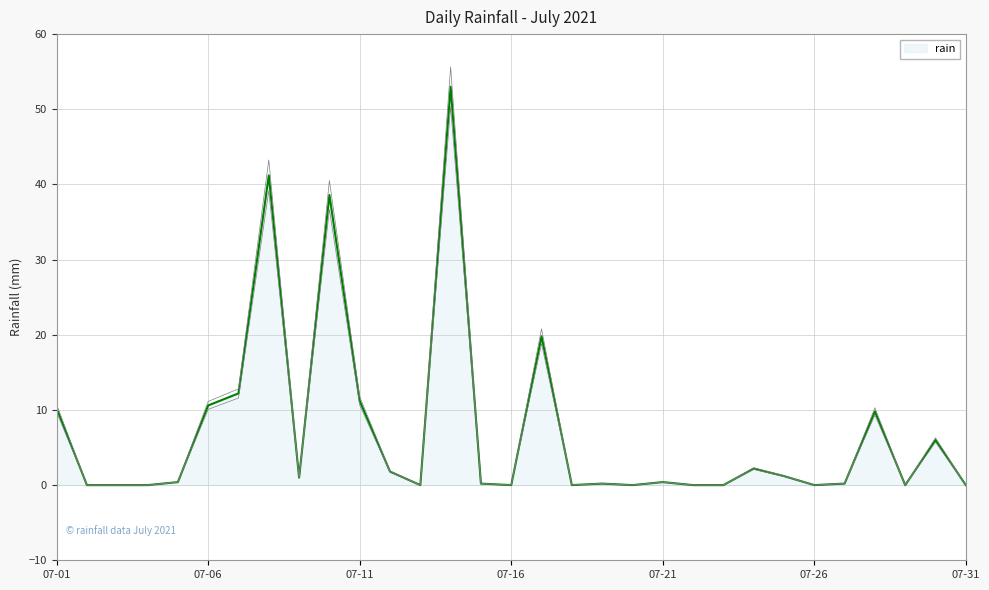

Reading left to right, transcribe all the data shown in this chart.

10.2	0.0	0.0	0.0	0.4	10.6	12.2	41.2	1.0	38.6	11.2	1.8	0.0	53.0	0.2	0.0	19.8	0.0	0.2	0.0	0.4	0.0	0.0	2.2	1.2	0.0	0.2	9.8	0.0	6.0	0.0